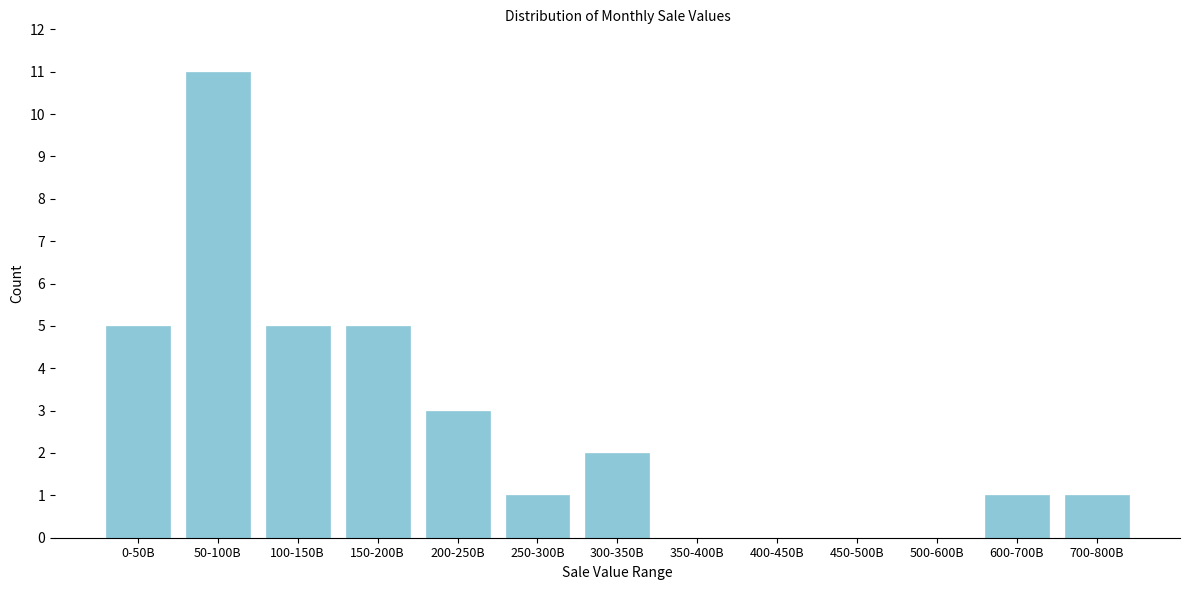

Reading left to right, extract all data points from this chart.

0-50B=5	50-100B=11	100-150B=5	150-200B=5	200-250B=3	250-300B=1	300-350B=2	350-400B=0	400-450B=0	450-500B=0	500-600B=0	600-700B=1	700-800B=1